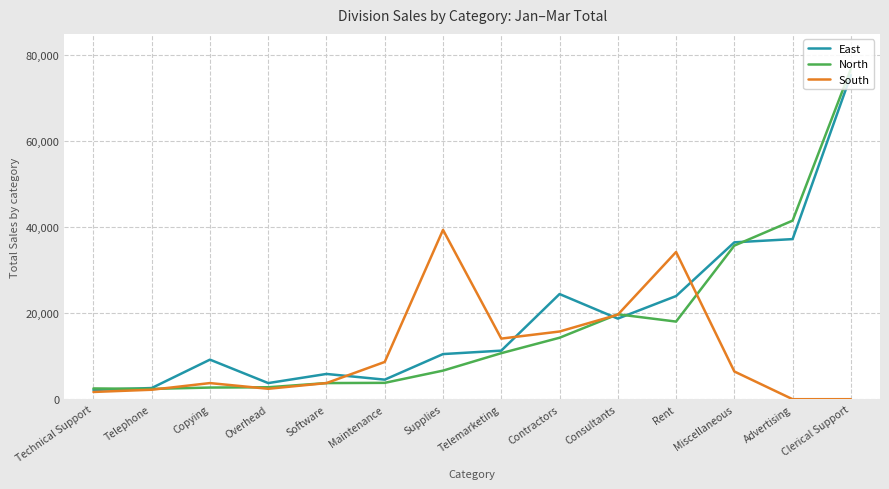

What are all the series names shown in the legend?

East, North, South